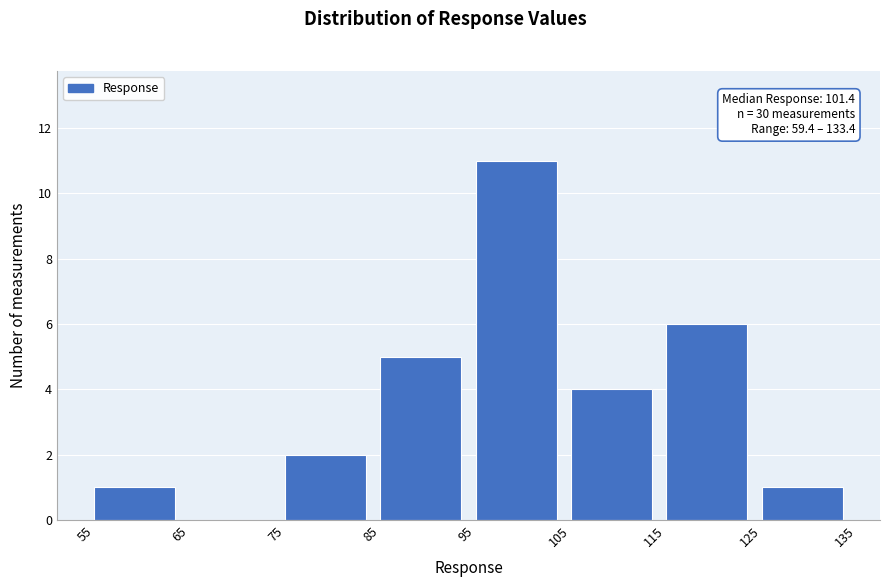

Over which range of the x-axis is the bar tallest?

95 to 105